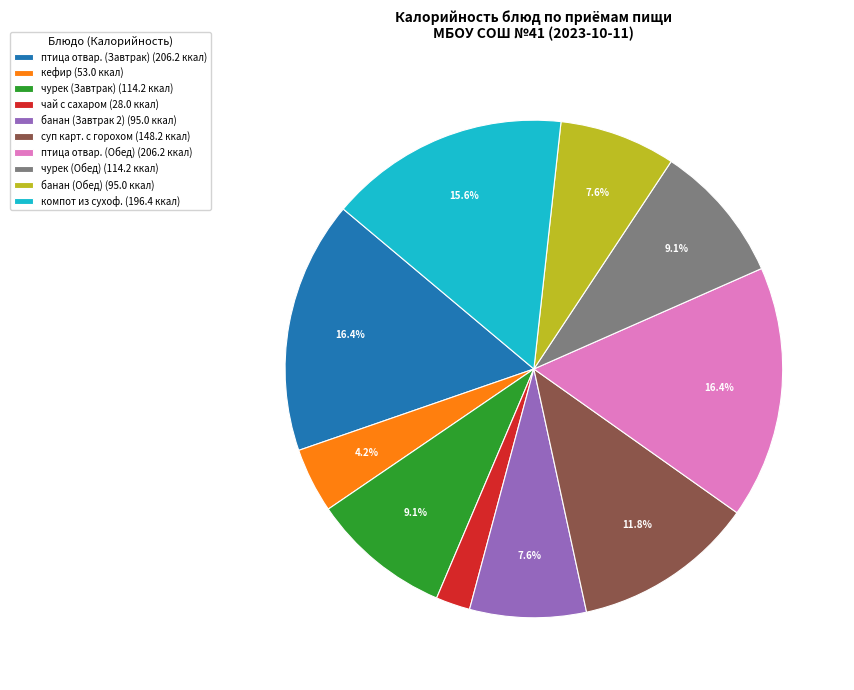

To the nearest percent, what is the difference between the суп карт. с горохом and банан (Завтрак 2) slice percentages?

4%